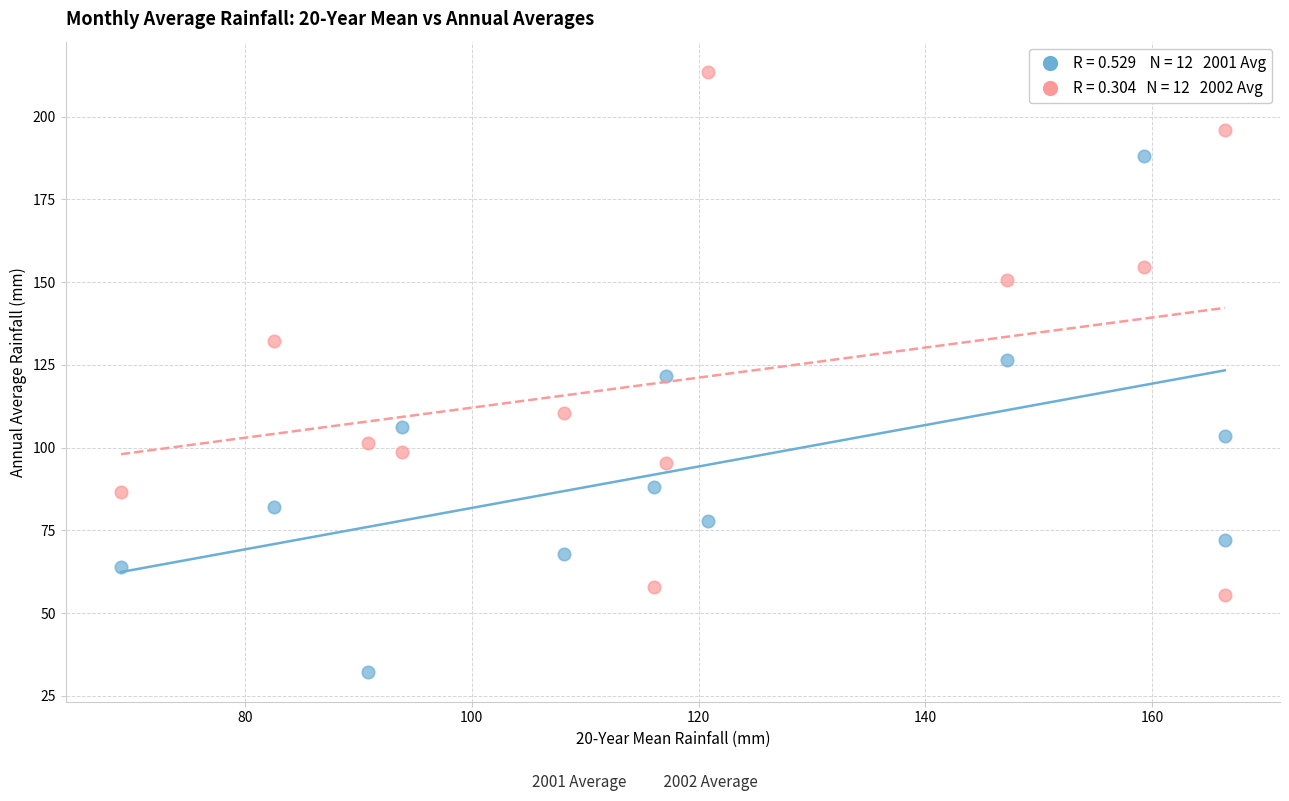

Across all data points, what is the range of Y values (max minus min)?

181.3